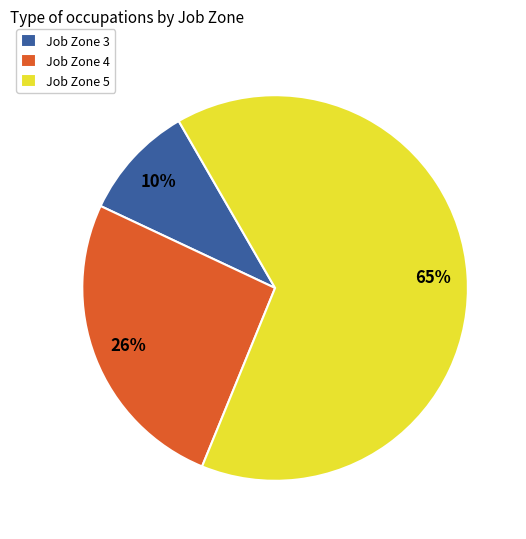

Between Job Zone 3 and Job Zone 5, which is larger?

Job Zone 5